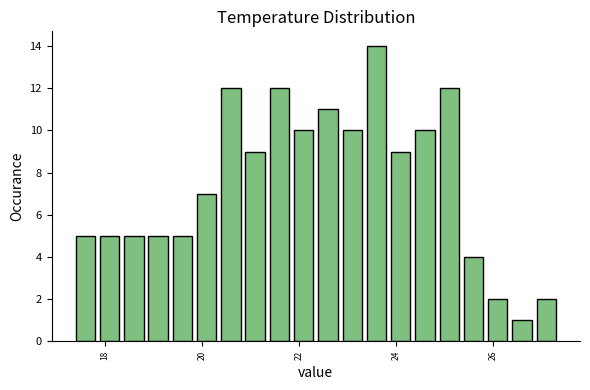

Around what value on the x-axis is the tallest bar? Give the approximate position of its centre, as read against the axis.

23.6